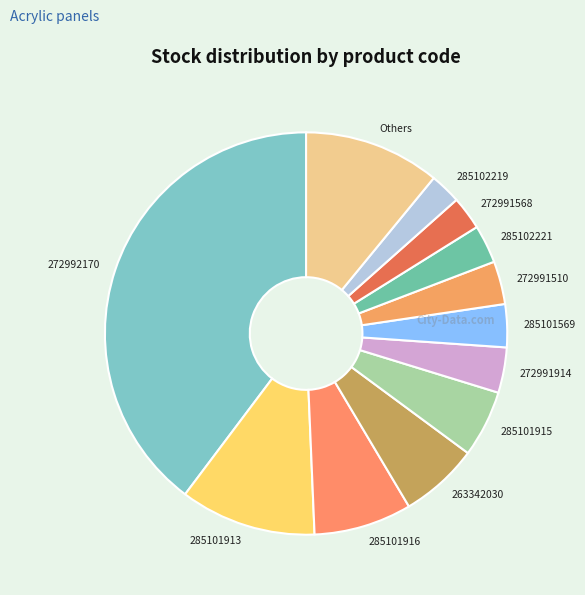

How many segments does this pie chart have?

12